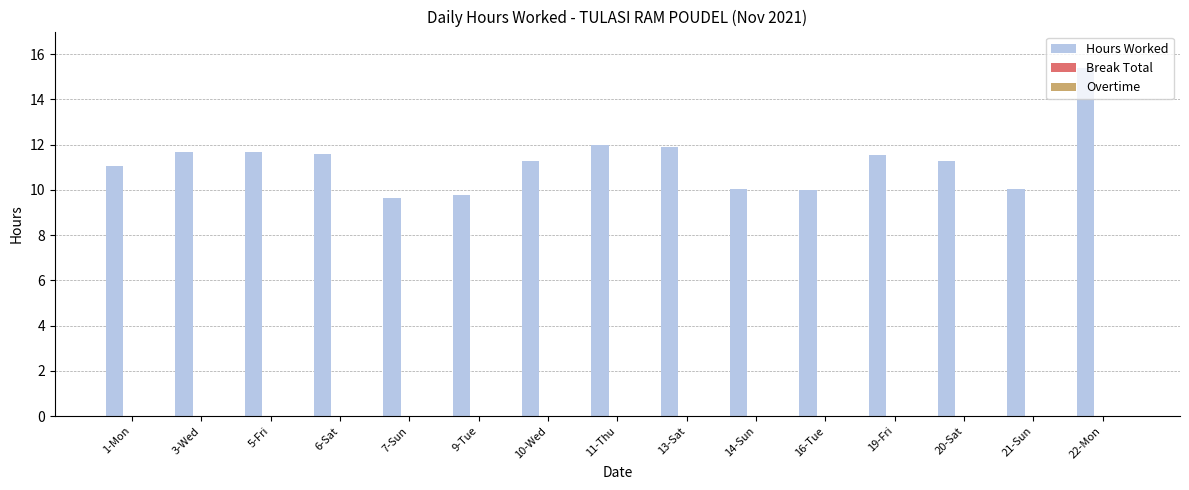

At which category does the chart reach its peak across all series?

22-Mon